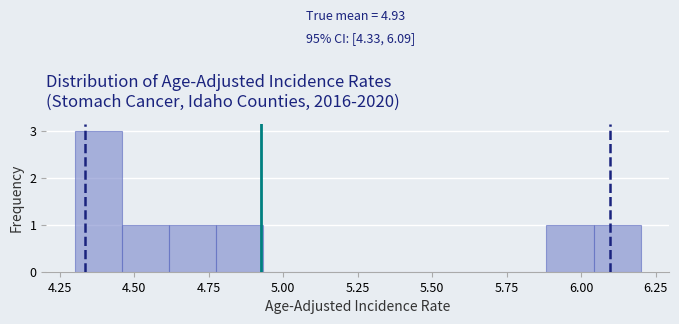

Read against the x-axis, roughly where is the centre of the tallest bar?

4.40